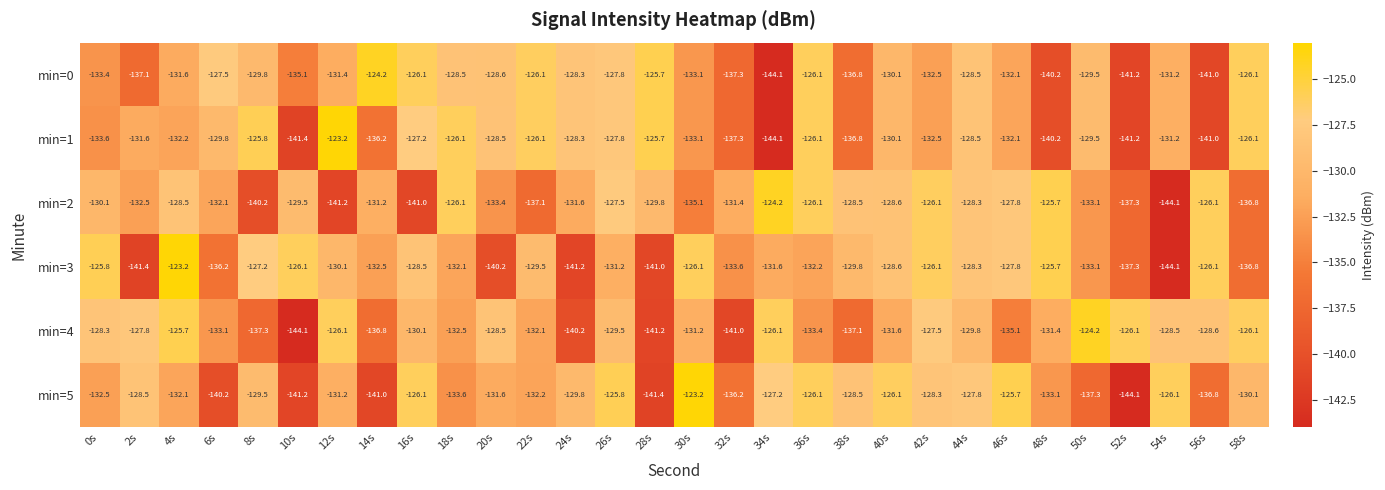

What is the spread (max minus min) of values at 48s?

14.5